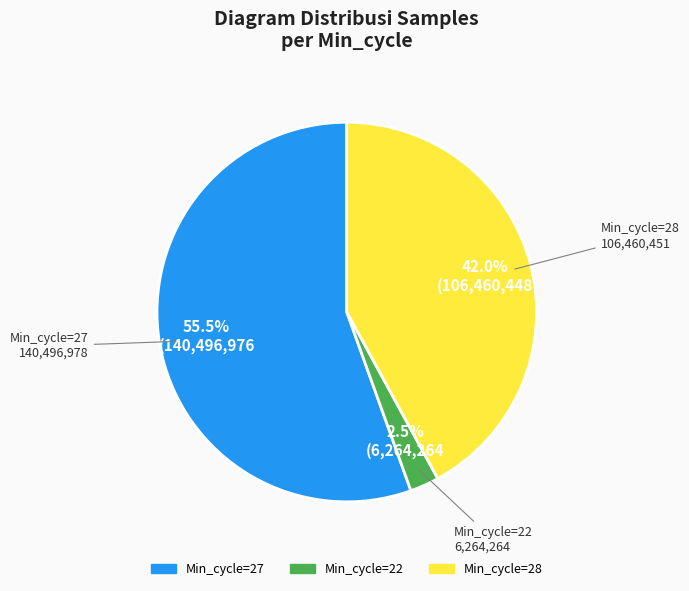

Does any single category account for the majority?

Yes